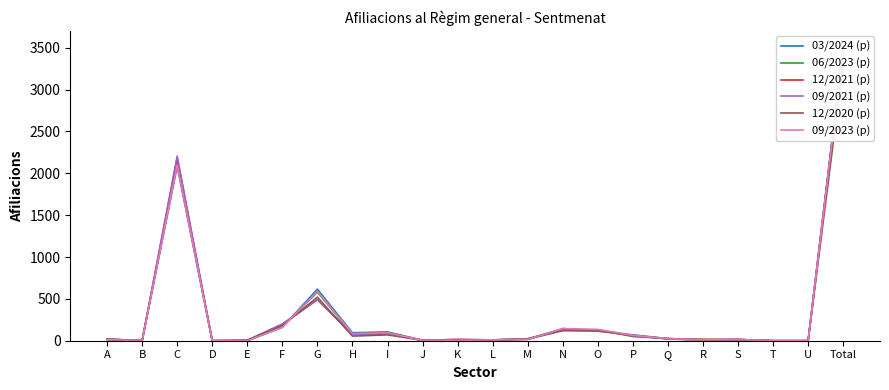

How many data points in 09/2021 (p) are above 20?

10